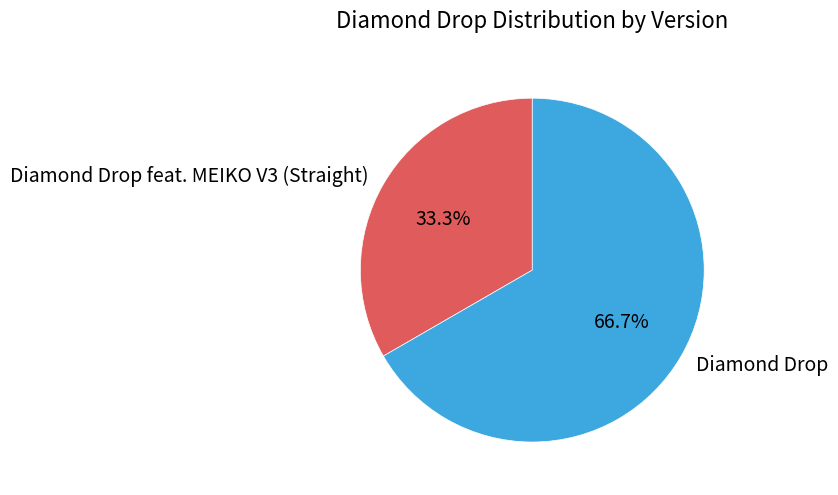

Count the number of slices in the pie.

2